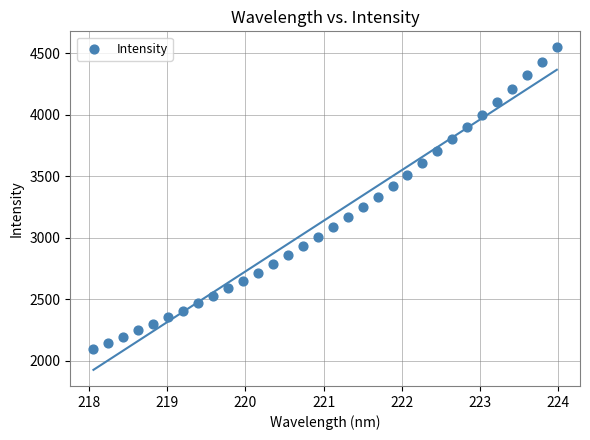

What is the range of Y values (max minus min)?

2454.0